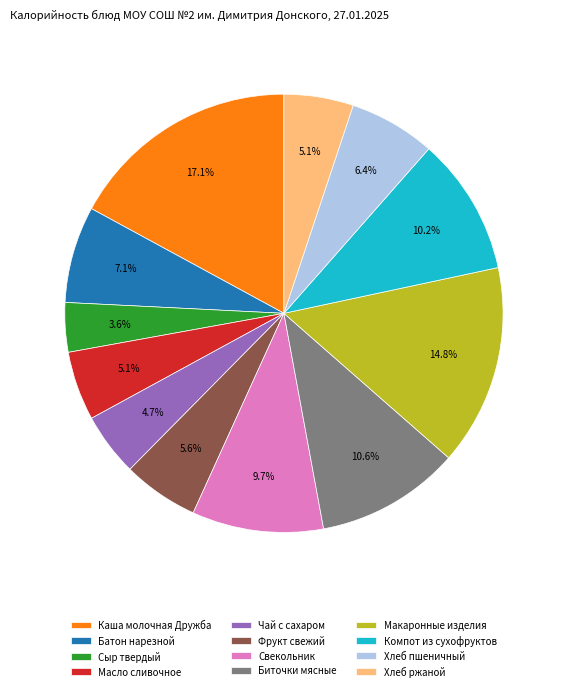

To the nearest percent, what is the combined percentage of Свекольник and Каша молочная Дружба?

27%